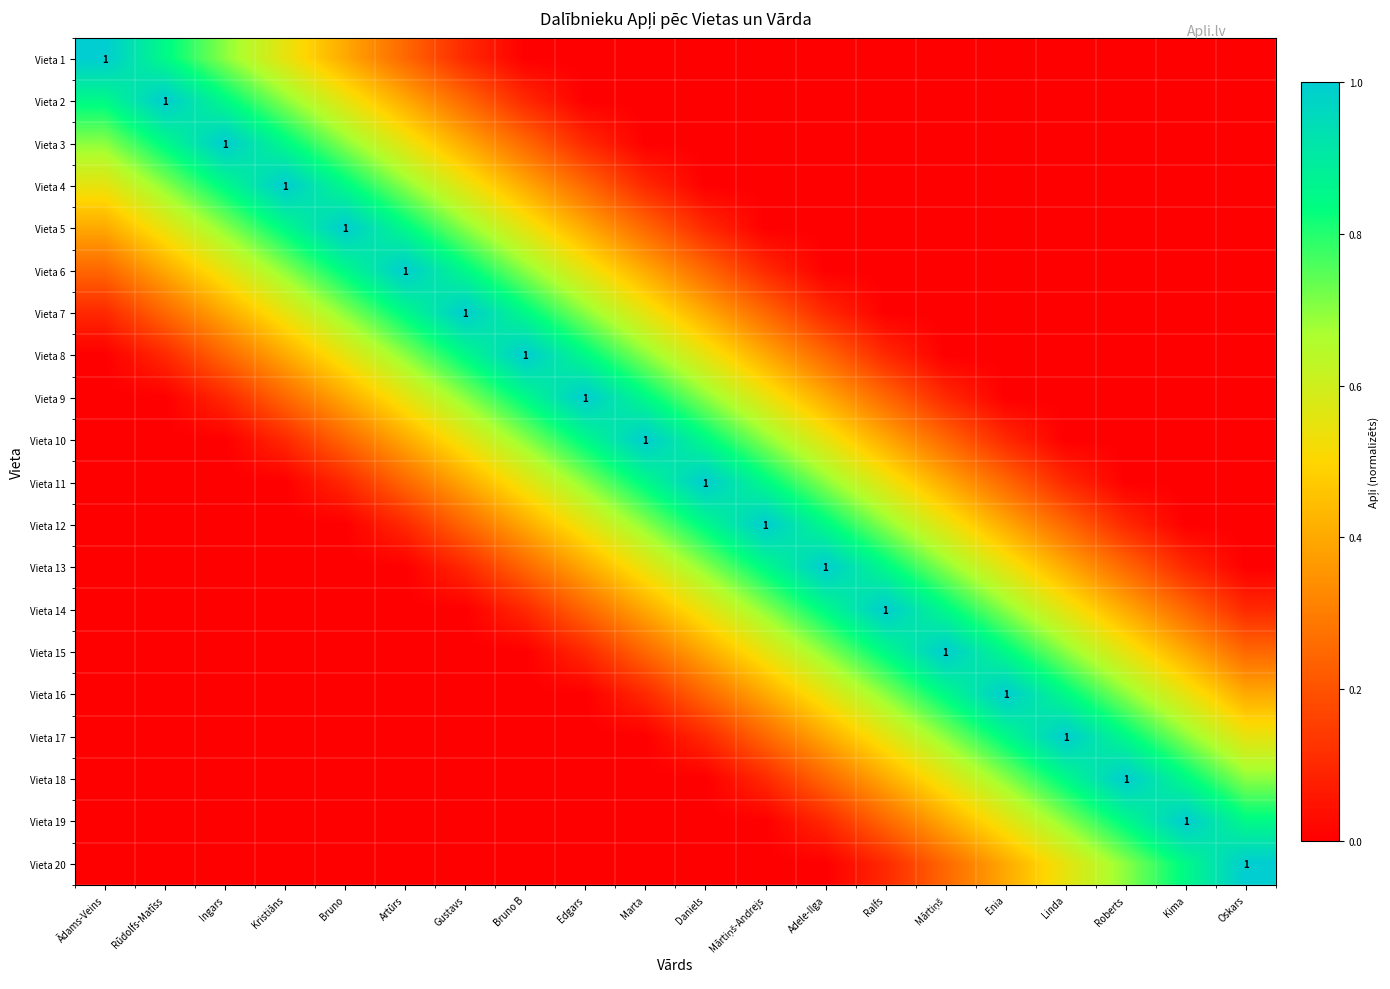

Which has a higher value, Ralfs or Edgars?

Ralfs